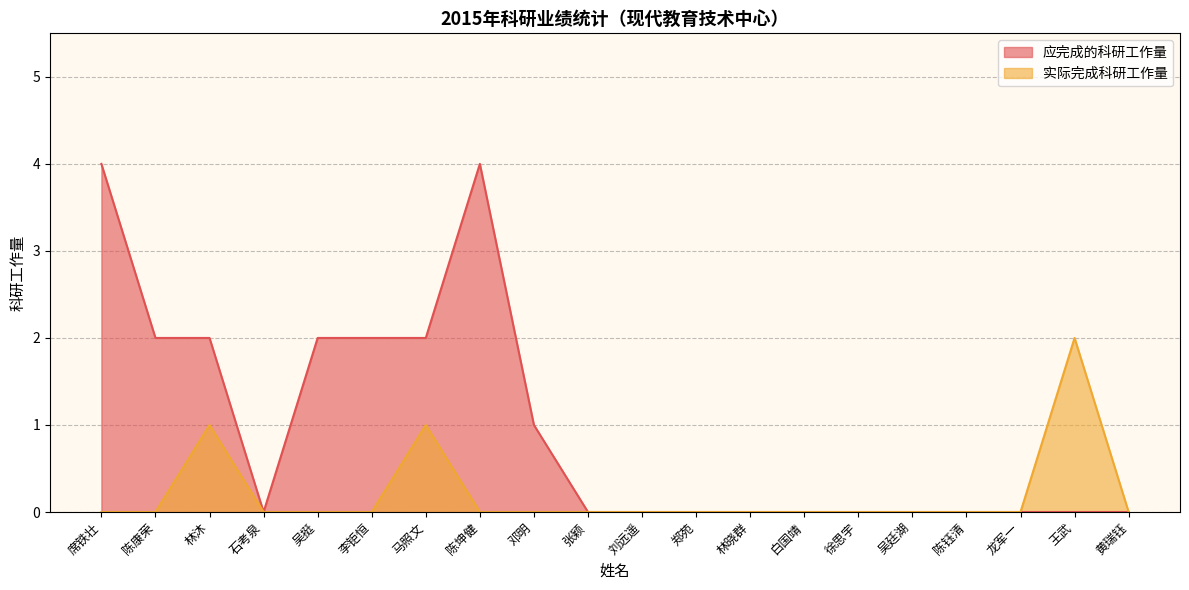

The 实际完成科研工作量 series shows 0 at 吴挺. True or false?

True